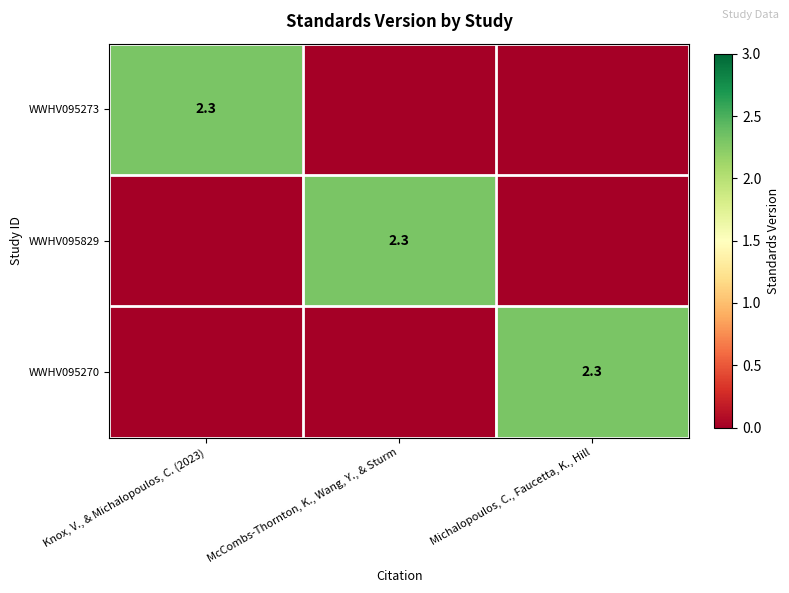

At how many categories does at least one series exceed 0?

3